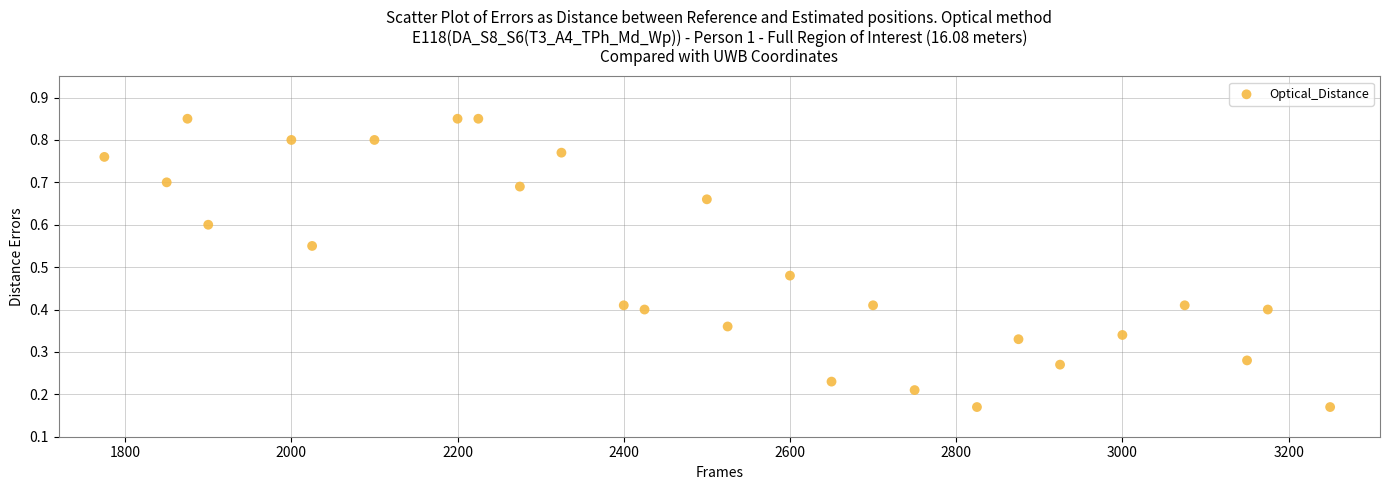

What is the range of X values (max minus min)?

1475.0